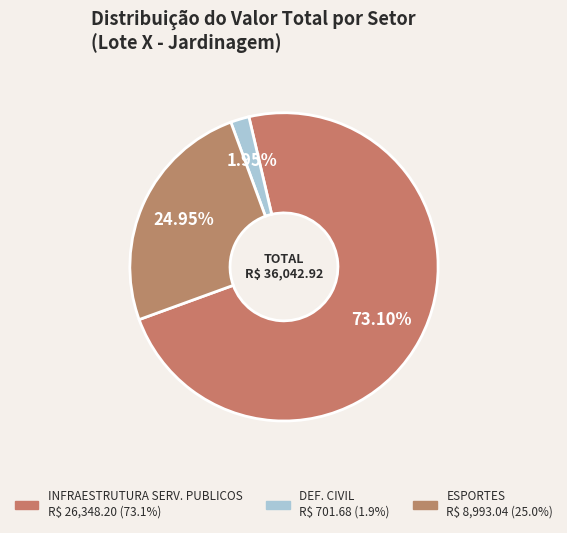

Do ESPORTES and DEF. CIVIL together represent more than half of the pie?

No